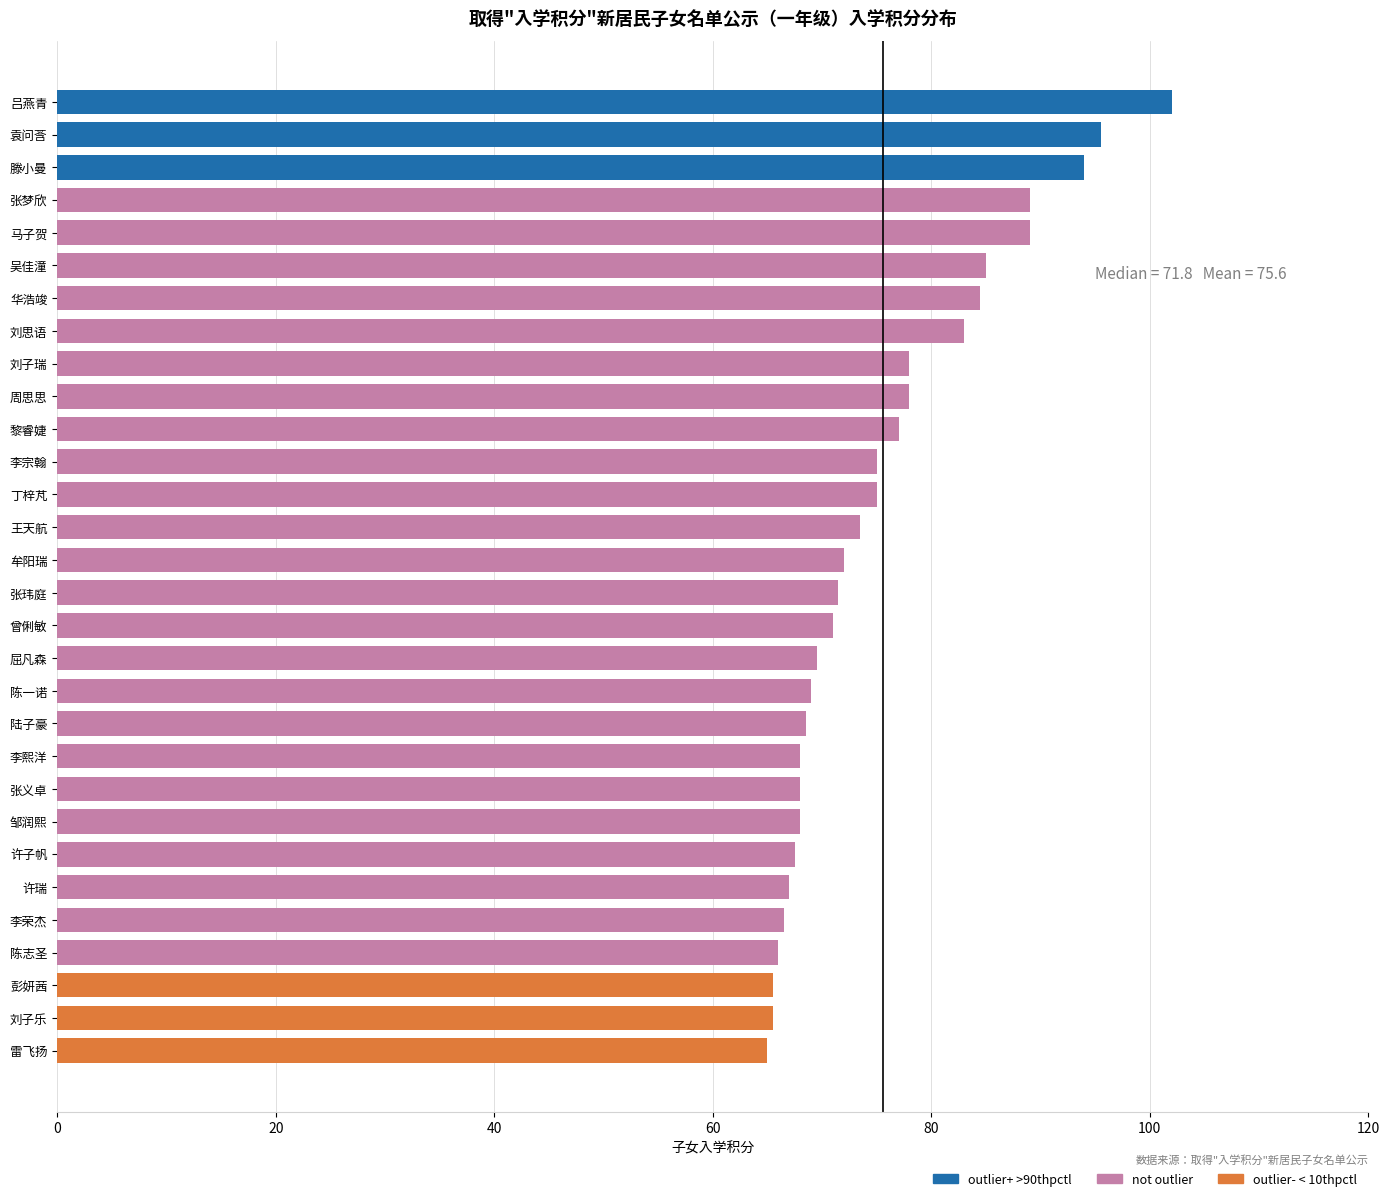

Which category has the highest value across all series?

吕燕青